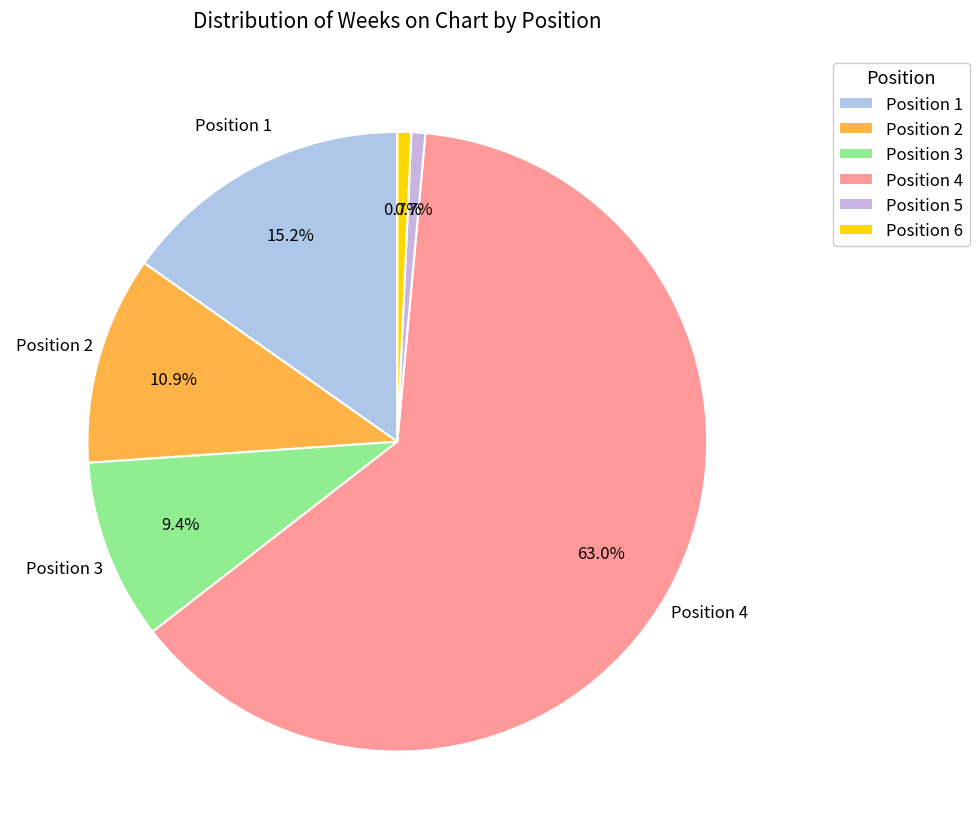

Which category has the biggest portion of the pie?

Position 4